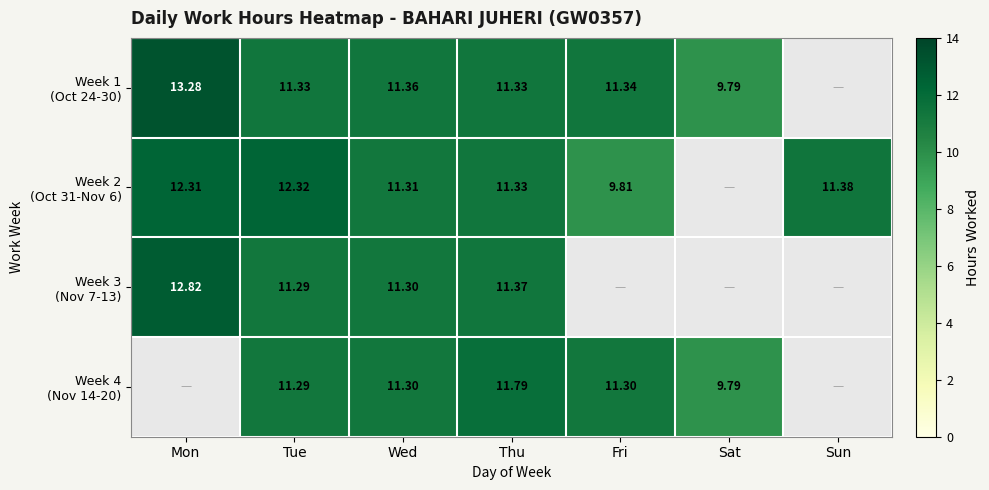

Count the number of categories in the chart.

7